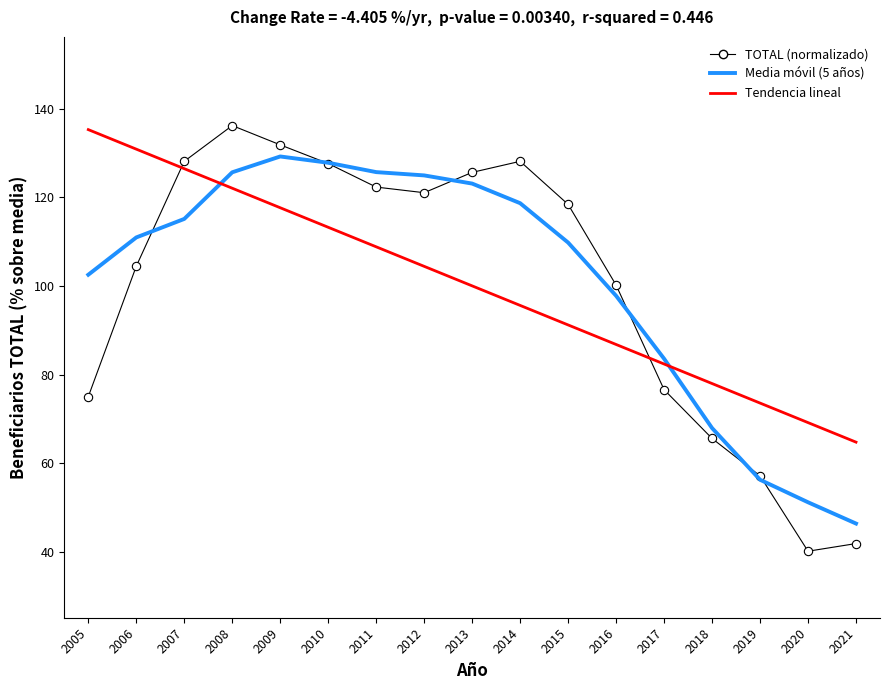

What is the total value across all series at 2012?

350.3